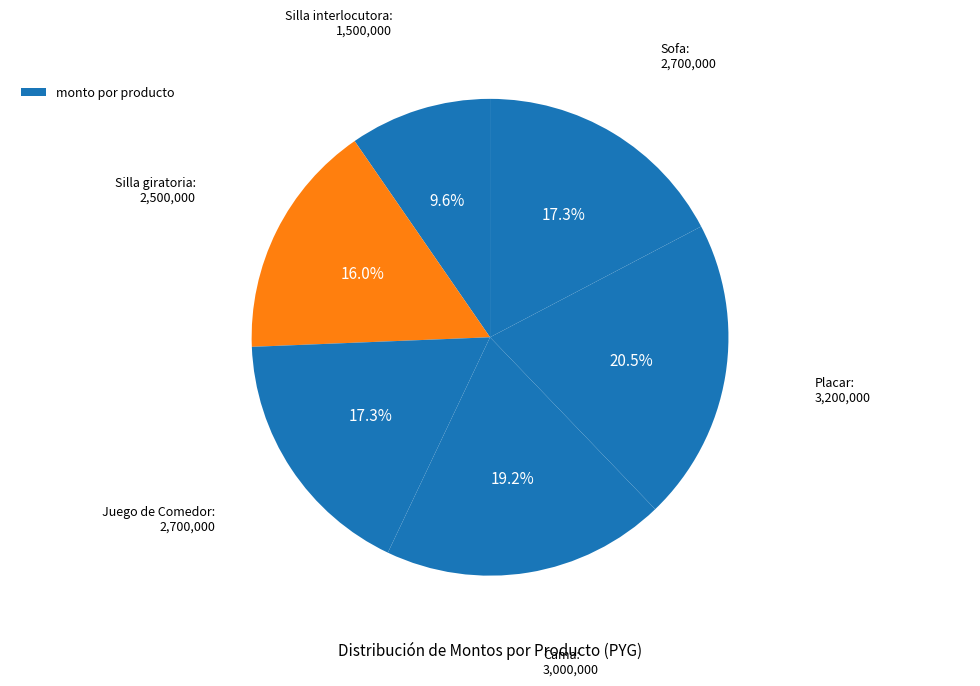

How many slices are in this pie chart?

6